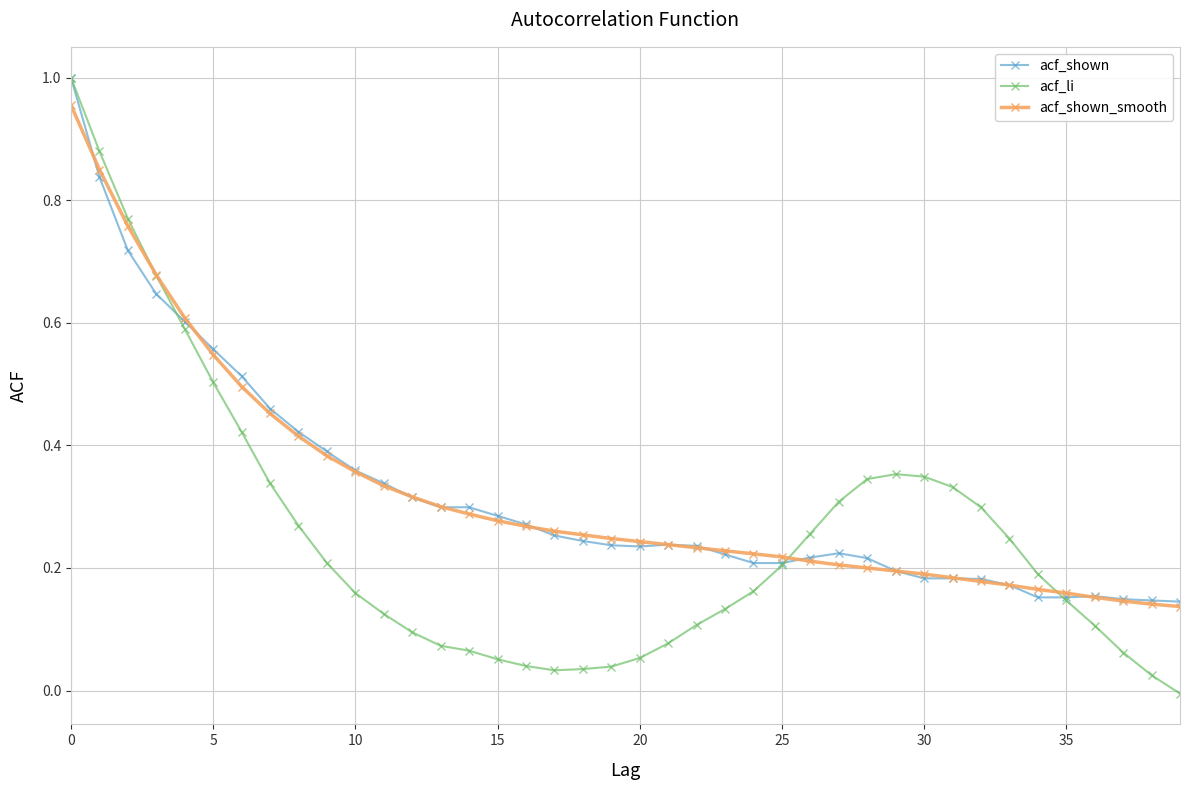

Which series has the largest range (max minus min)?

acf_li